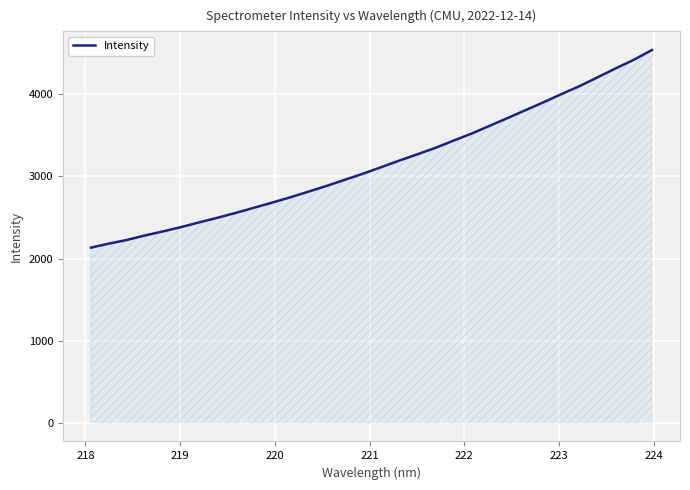

What is the minimum value shown in the chart?

2132.4